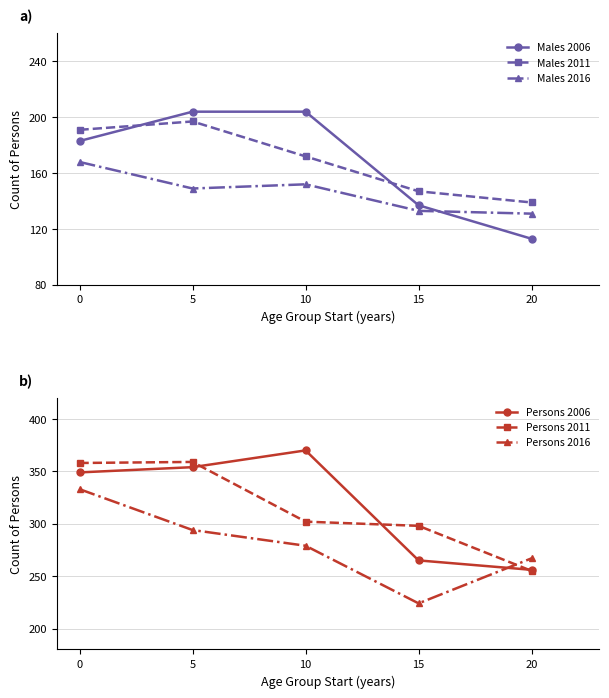

List the series in order of their peak value, highest first.

Persons 2006, Persons 2011, Persons 2016, Males 2006, Males 2011, Males 2016